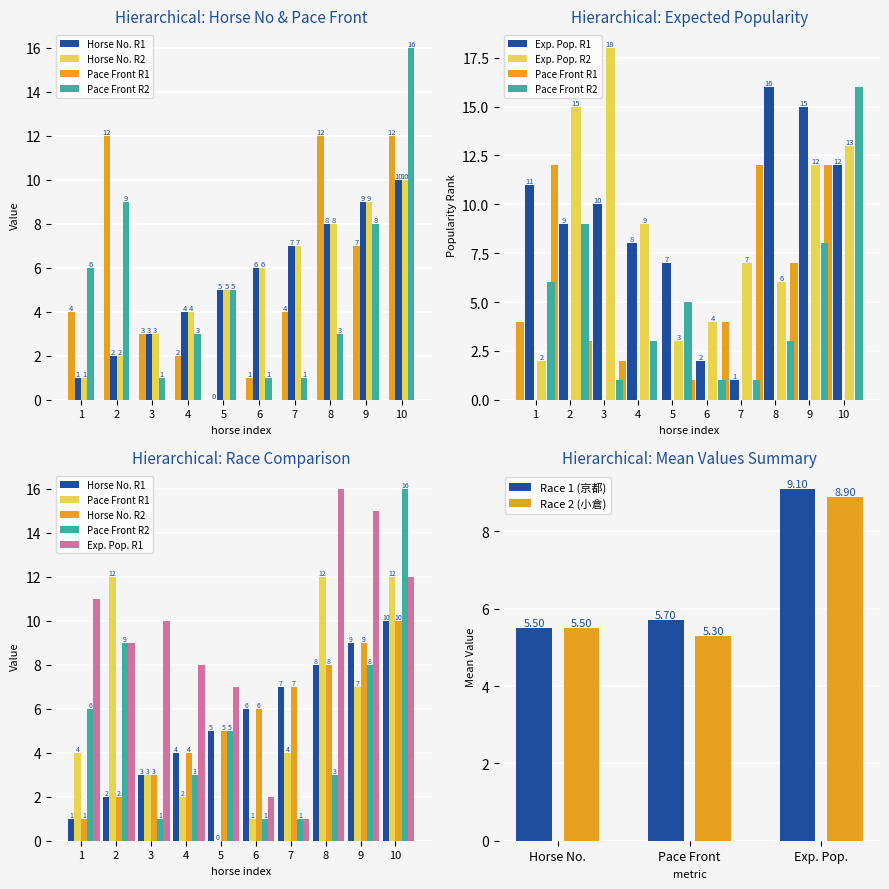

At which label is Race 1 (京都) closest to 7?

Pace Front